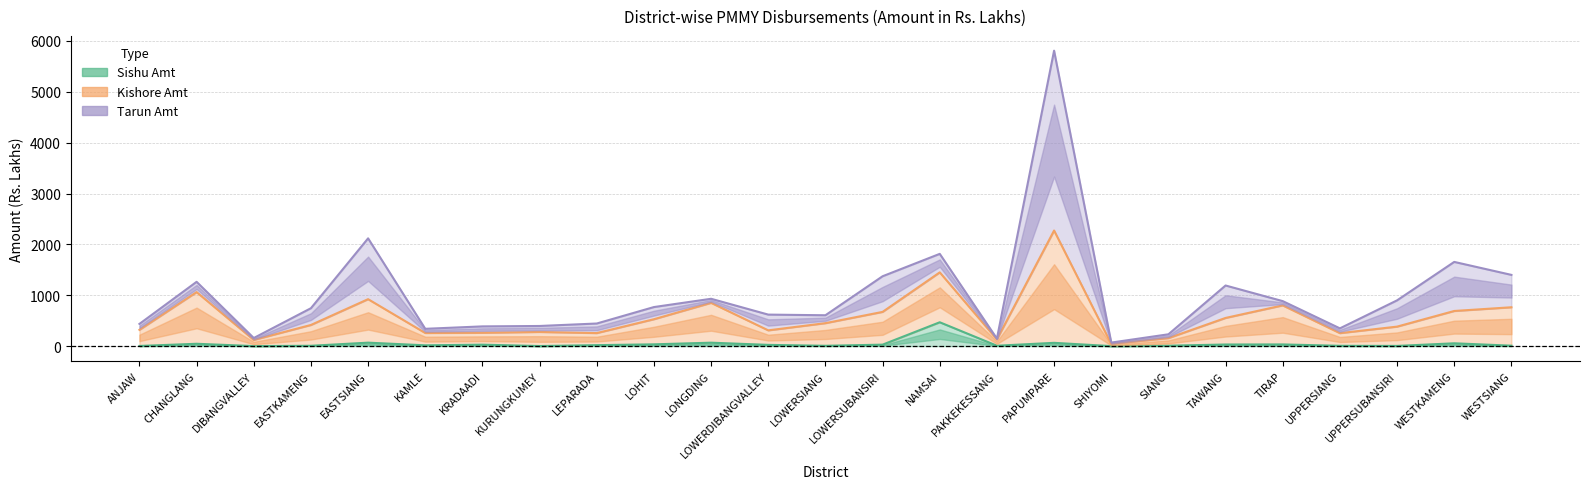

True or false: Sishu Amt has a value of 28.5 at KRADAADI.

True